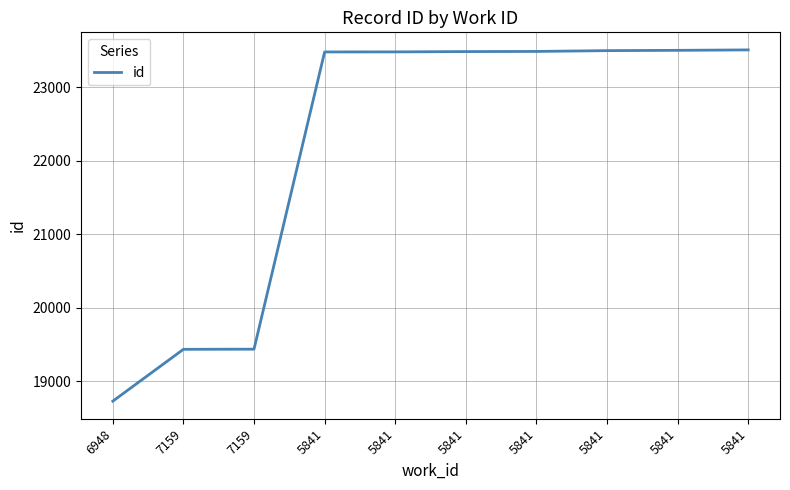

What is the change in value from 5841 to 5841?

+17